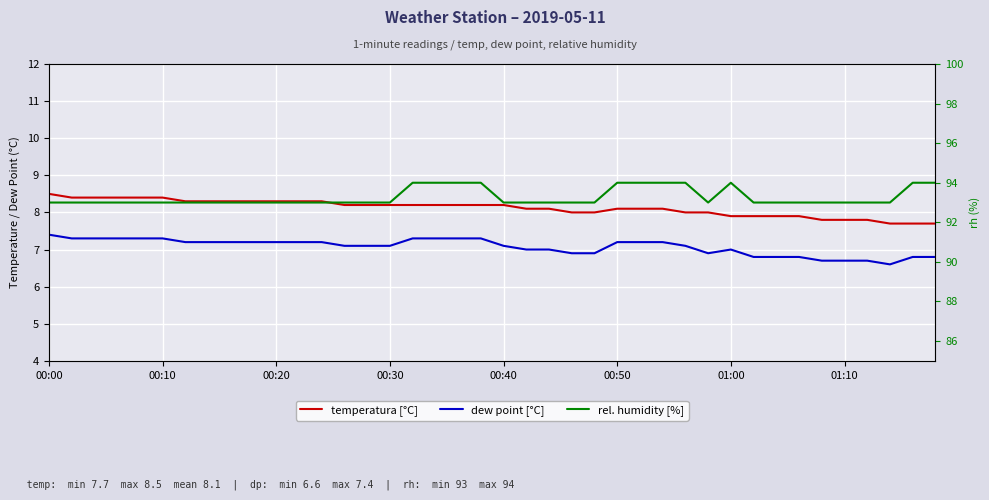

True or false: rh has more than 0 points higher than both neighbors.

True